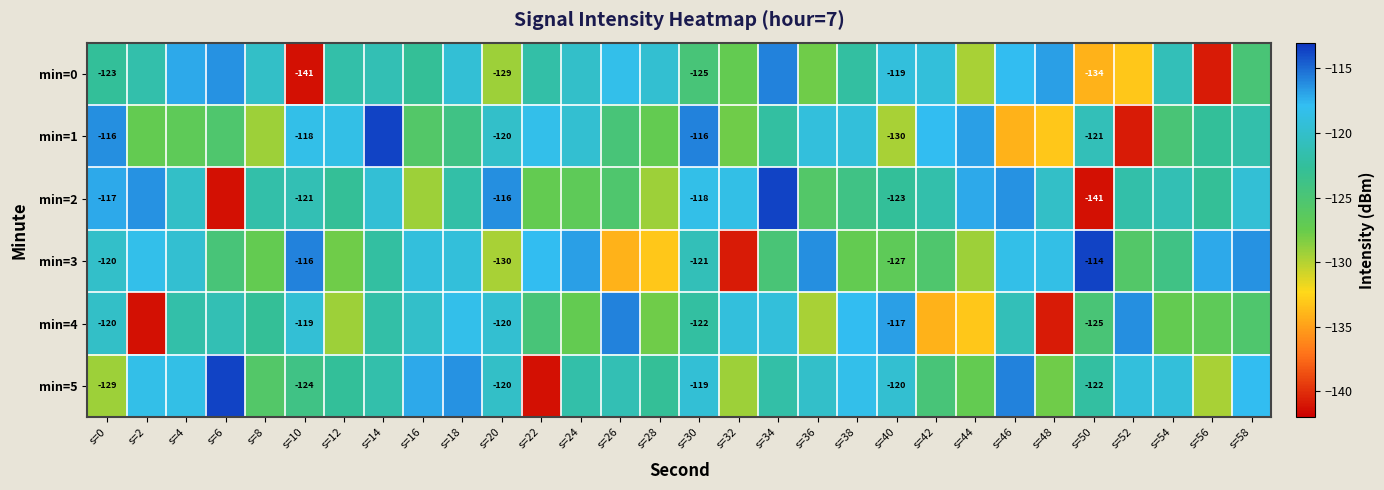

What is the minimum value for min=5?

-141.2